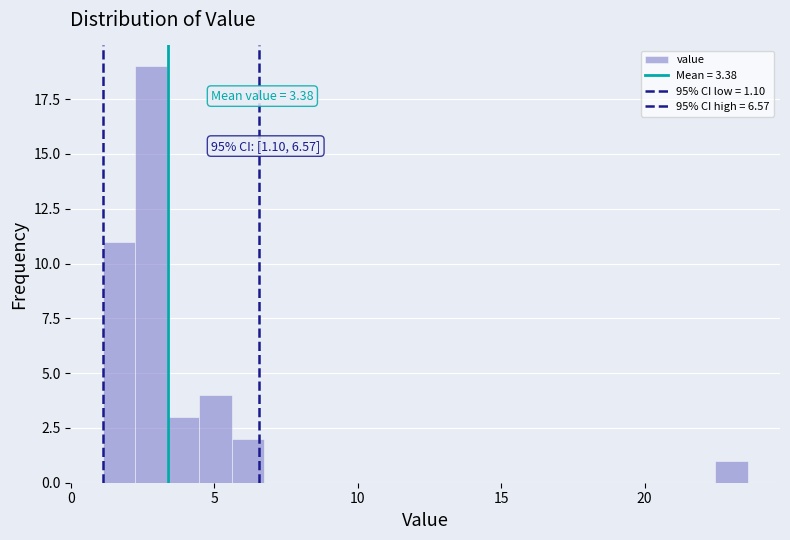

Around what value on the x-axis is the tallest bar? Give the approximate position of its centre, as read against the axis.

3.0